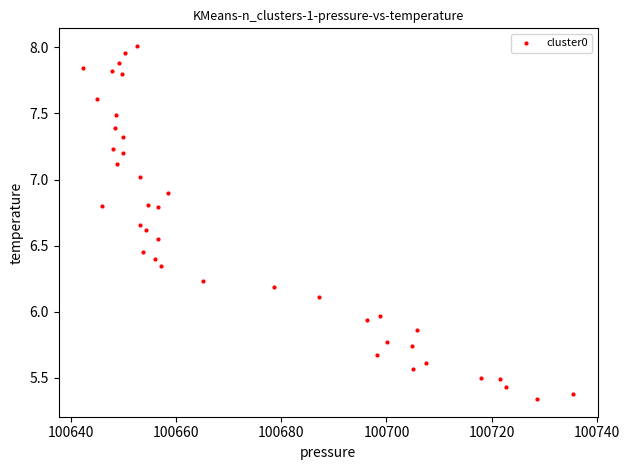

What is the range of Y values (max minus min)?

2.7